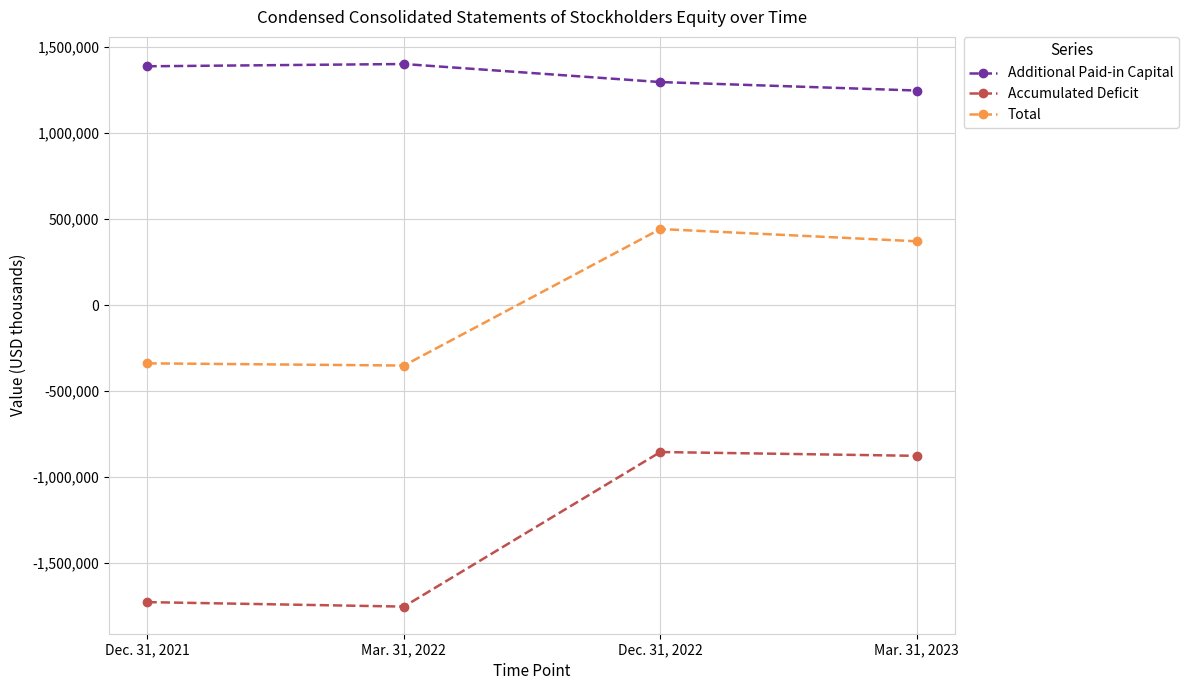

What is the label of the 3rd point from the right?

Mar. 31, 2022